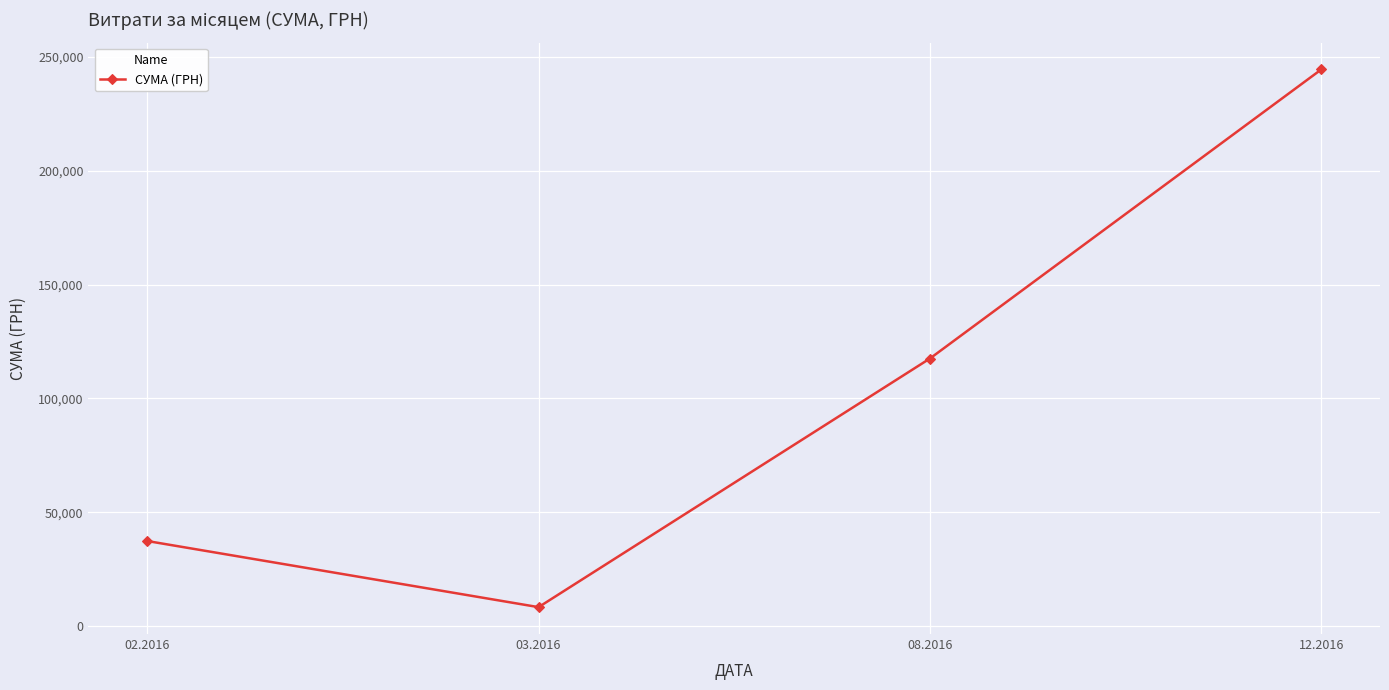

What is the value of the 1st point from the left?

37410.7